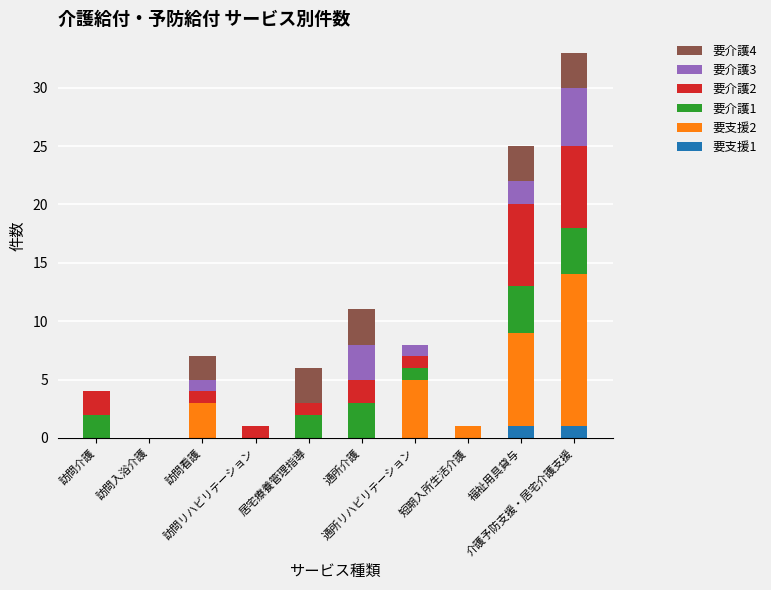

What is the sum of all 要介護1 values?

16